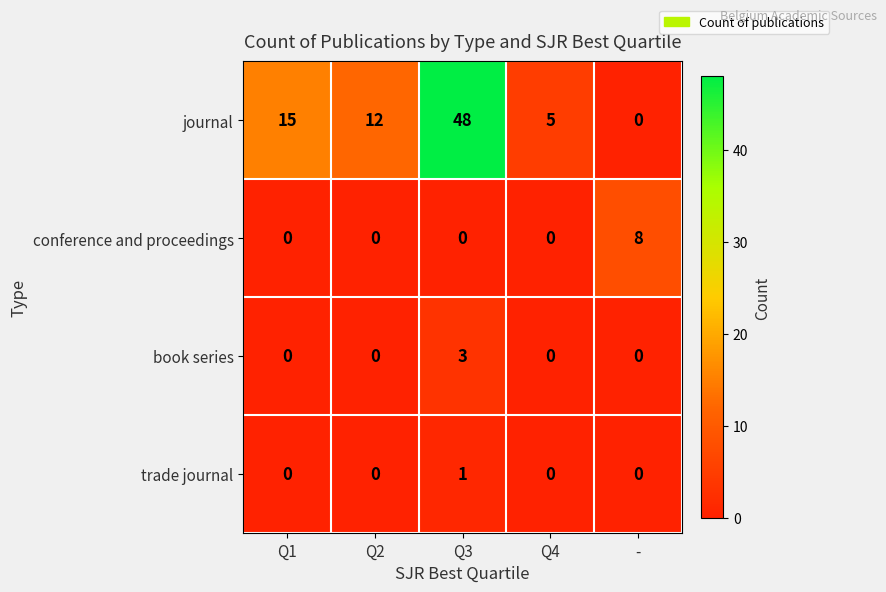

Reading left to right, transcribe all the data shown in this chart.

journal: 15	12	48	5	0
conference and proceedings: 0	0	0	0	8
book series: 0	0	3	0	0
trade journal: 0	0	1	0	0